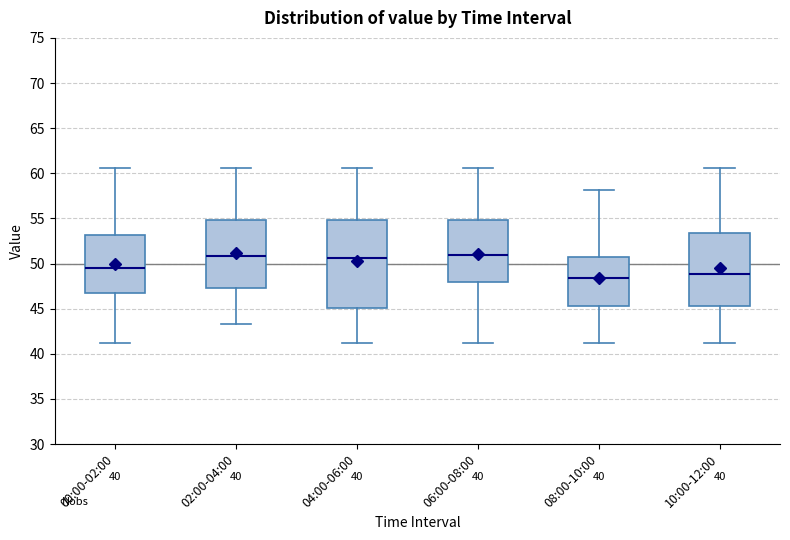

Where does the lower whisker of the box for 00:00-02:00 end on the y-axis? The values are not printed on the chart, so give them approximately, as read against the axis.

41.0